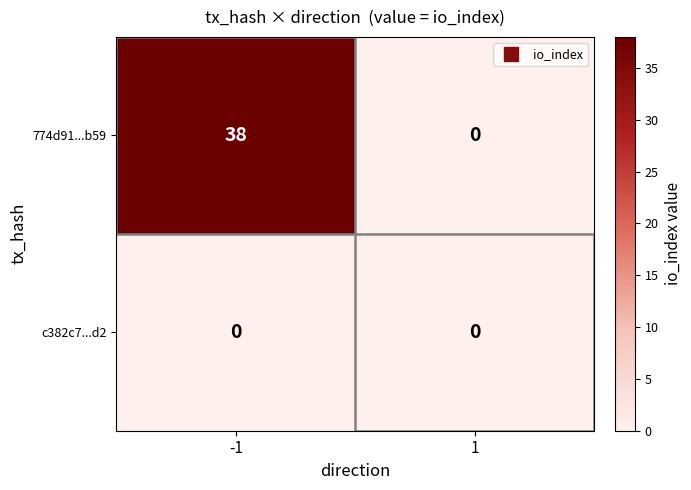

True or false: 774d91...b59 has a value of 38 at -1.

True